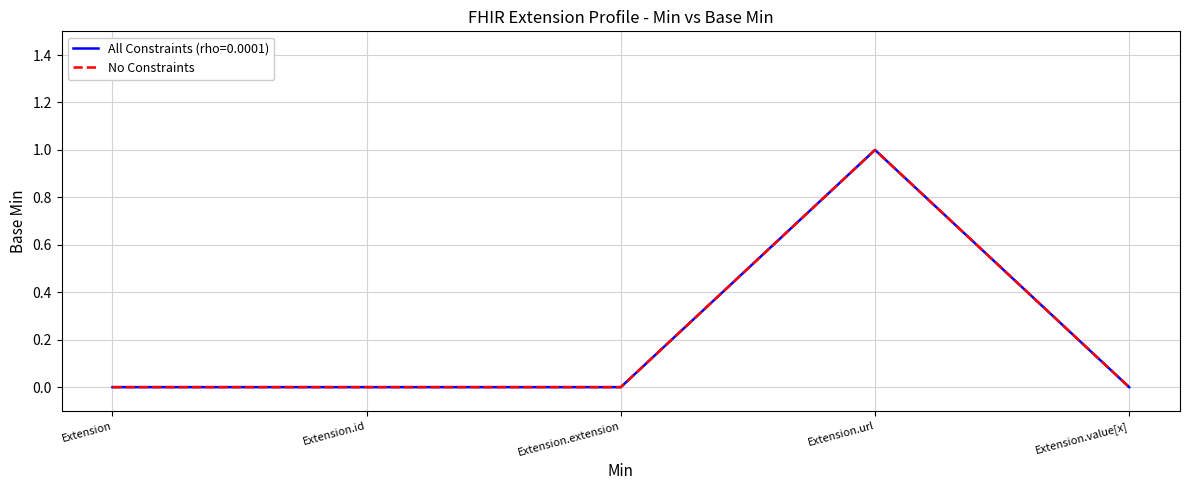

Which category has the highest value across all series?

Extension.url